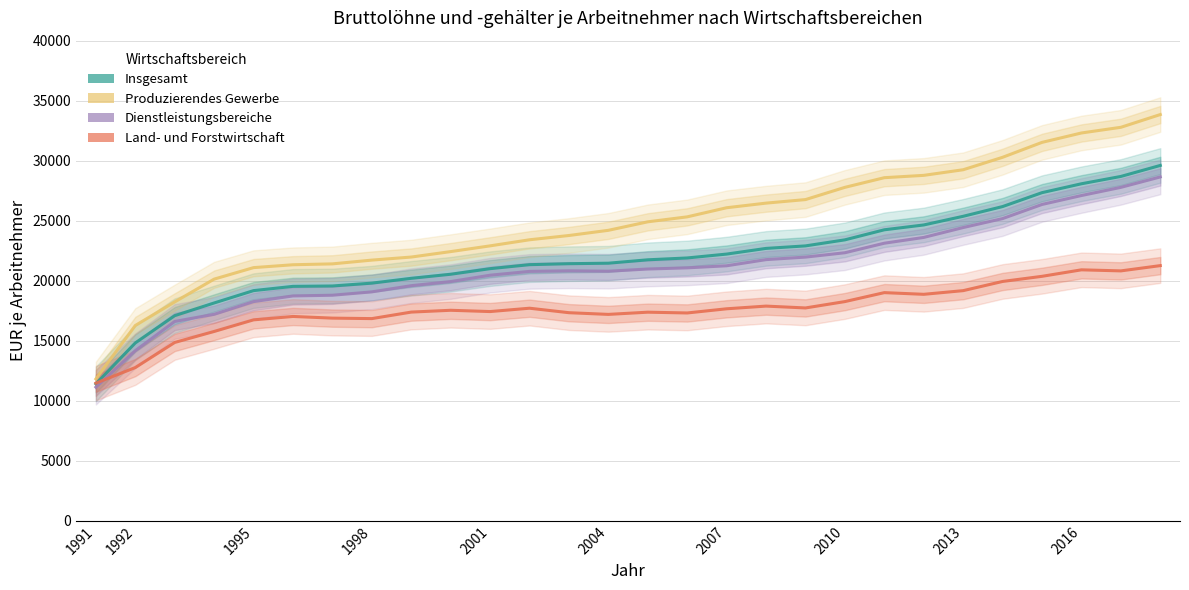

Is this an area chart (filled region under the line)?

No